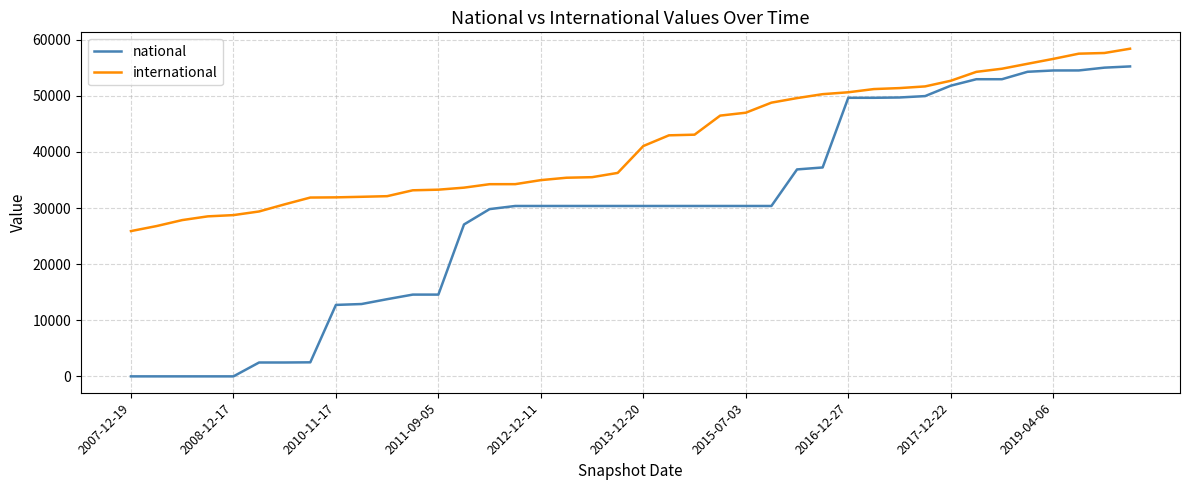

What is the minimum value for international?

25897